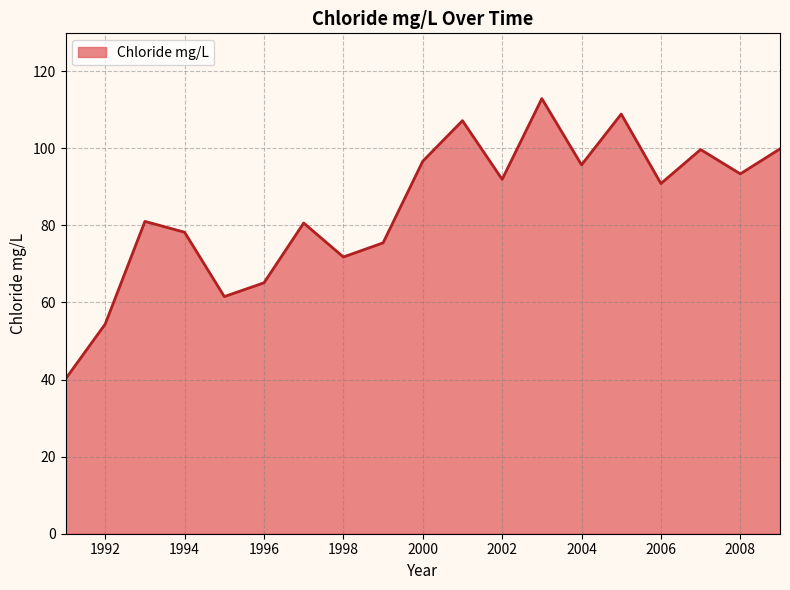

Count the number of data series in this chart.

1